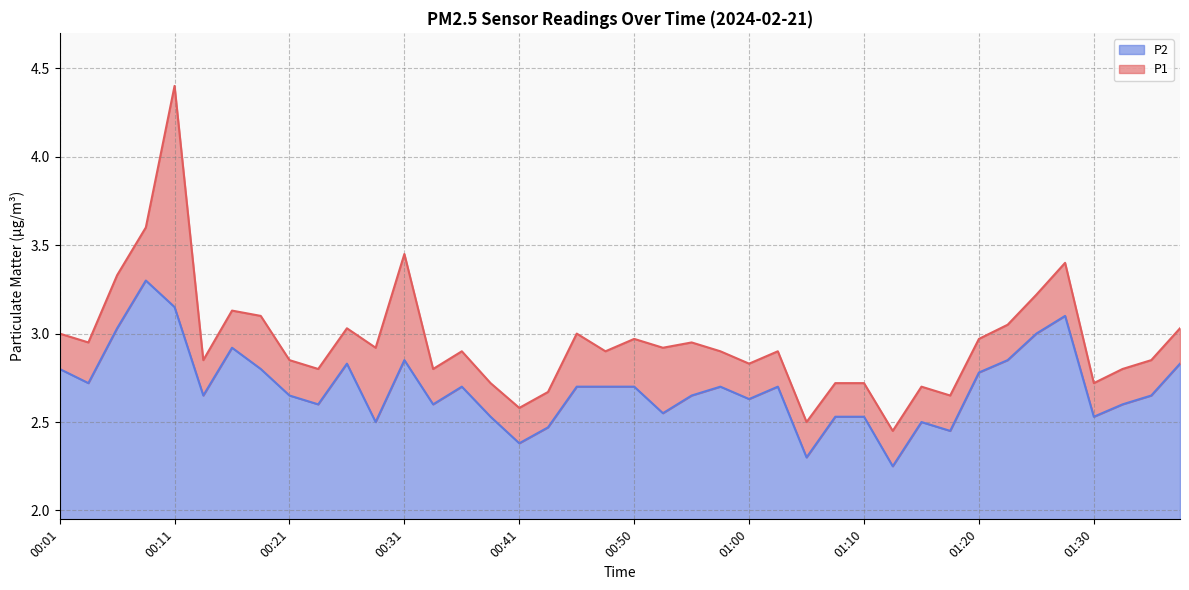

True or false: P2 and P1 cross at least once.

False